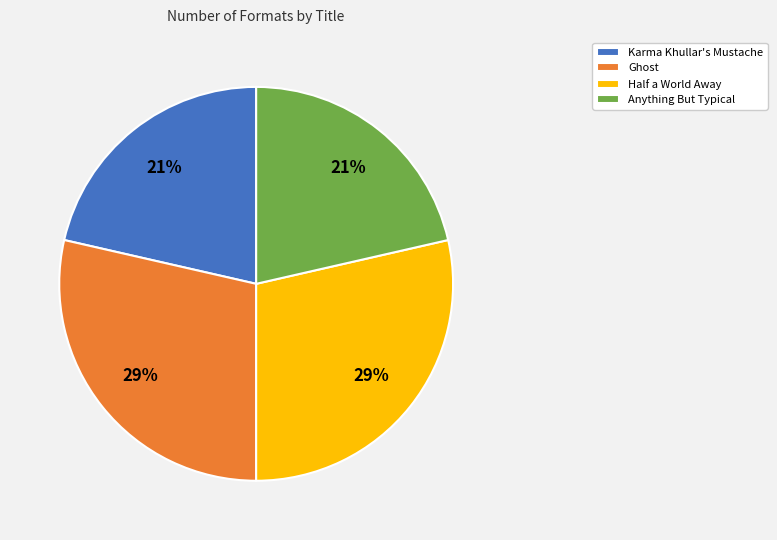

Between Half a World Away and Anything But Typical, which is larger?

Half a World Away